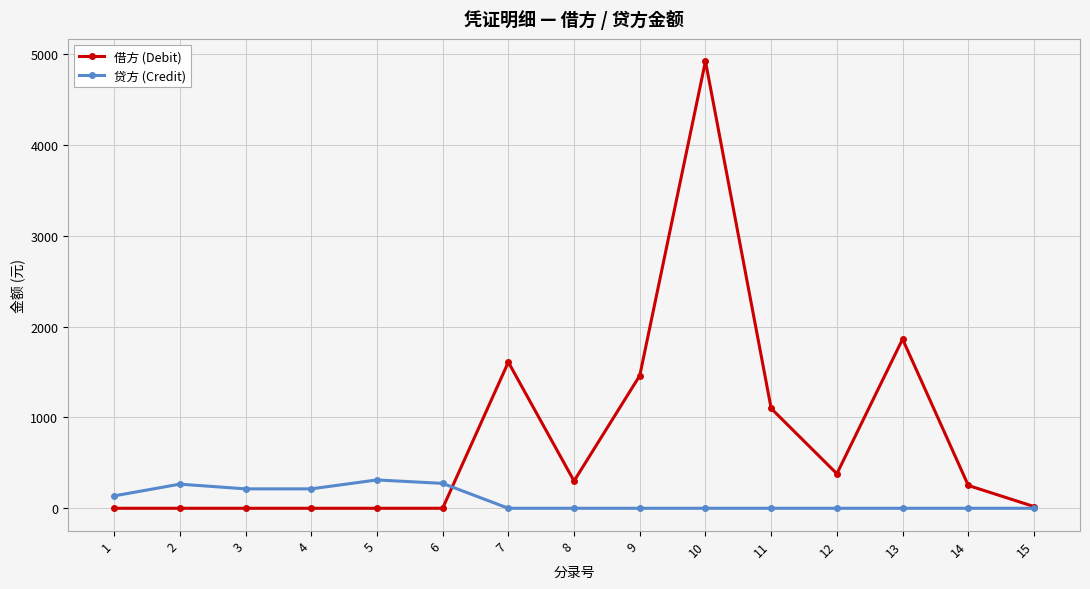

Which series has the largest total across all categories?

借方 (Debit)